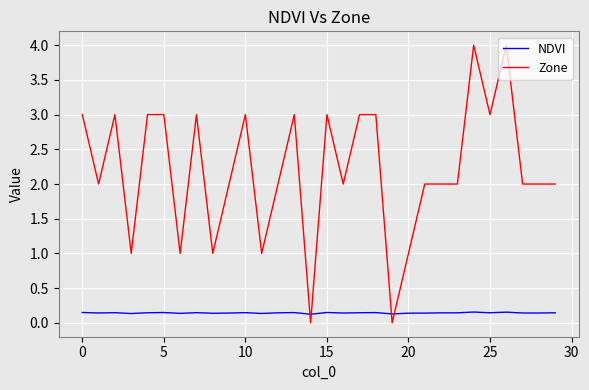

What are all the series names shown in the legend?

NDVI, Zone